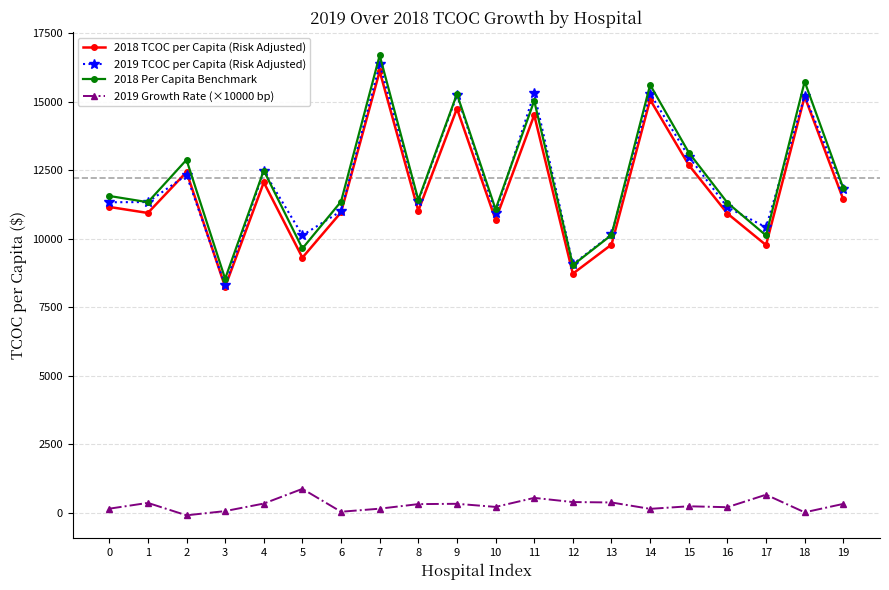

How many lines are shown in the chart?

4